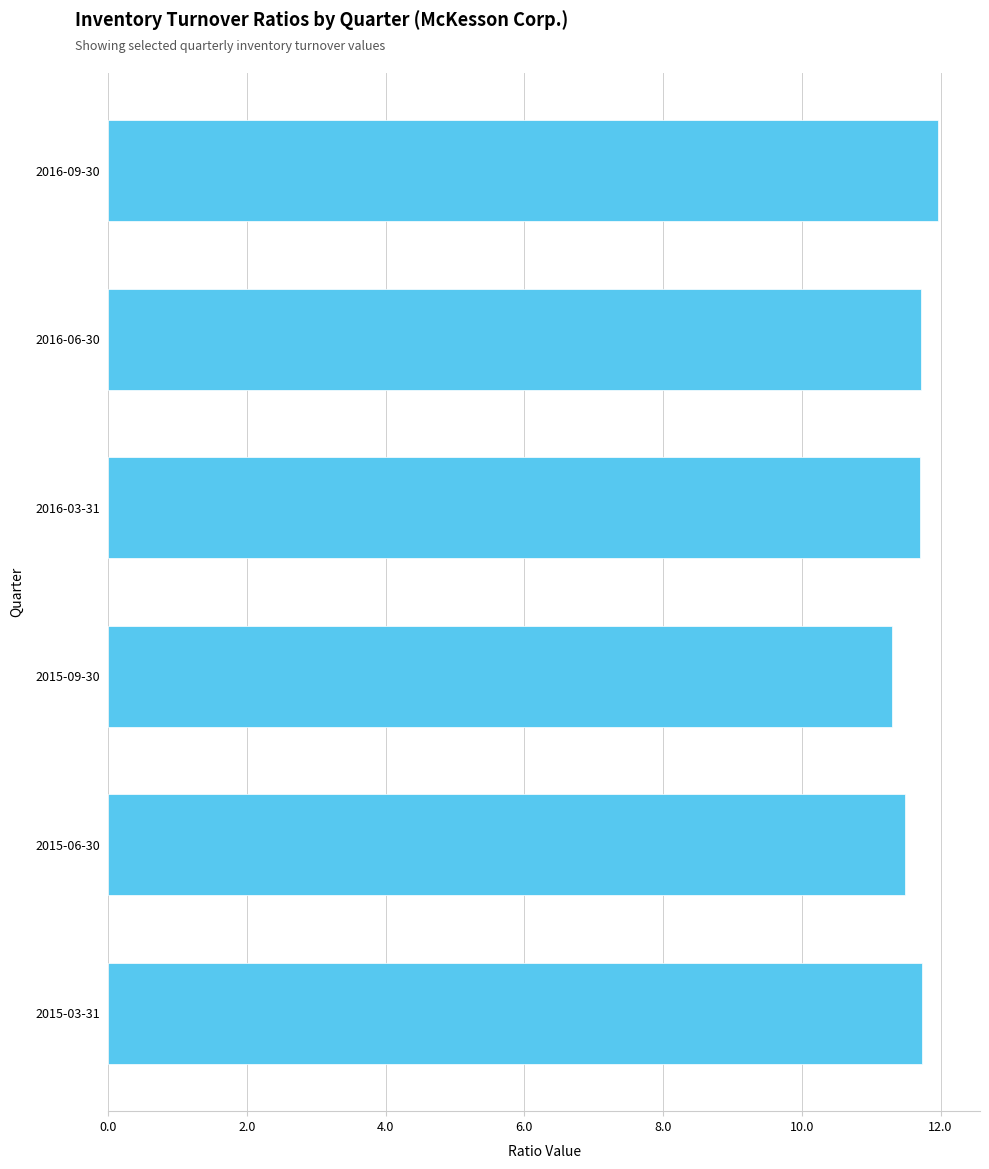

How many categories are shown in the chart?

6